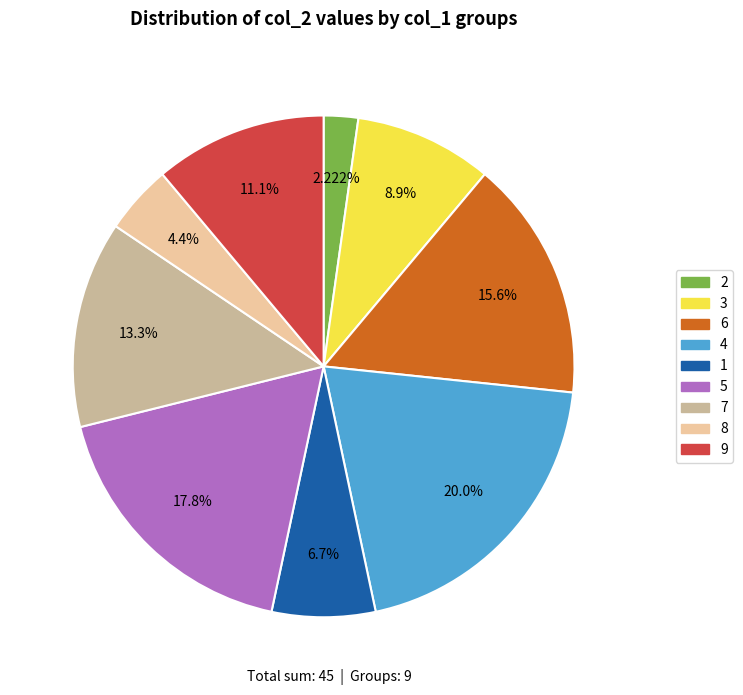

What is the ratio of the value at 3 to the value at 4?

0.4